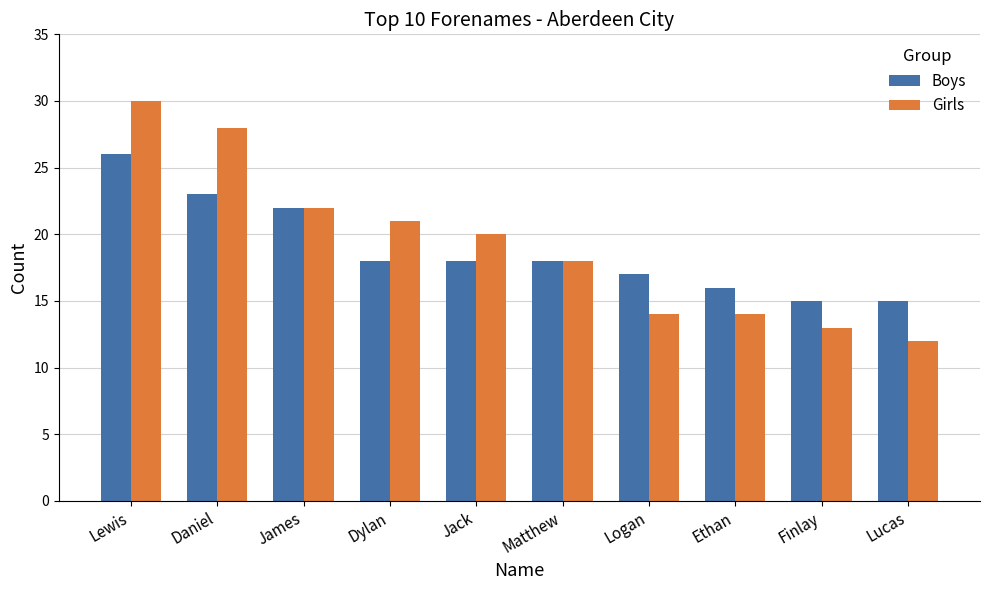

Between Dylan and Matthew, which series saw the biggest shift?

Girls